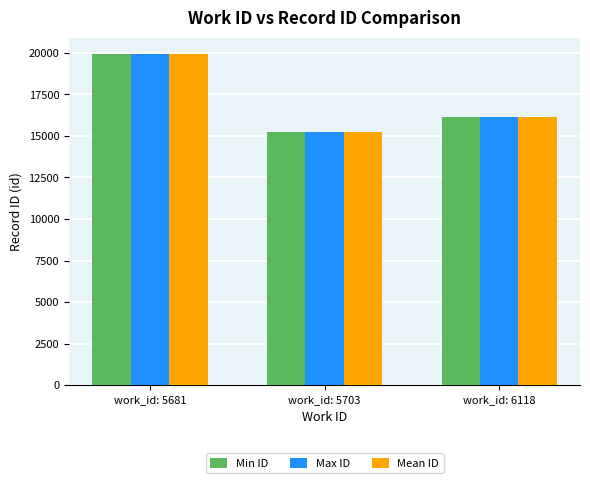

List the series in order of their overall mean, lowest first.

Min ID, Mean ID, Max ID